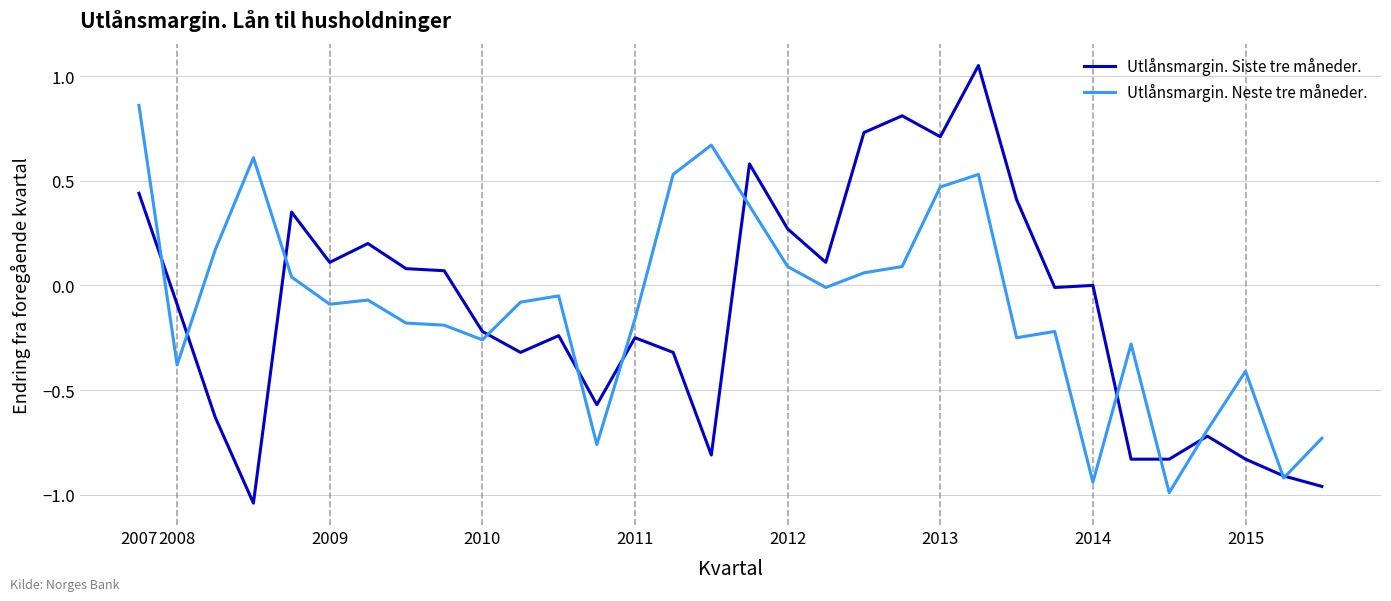

List the series in order of their peak value, lowest first.

Utlånsmargin. Neste tre måneder., Utlånsmargin. Siste tre måneder.